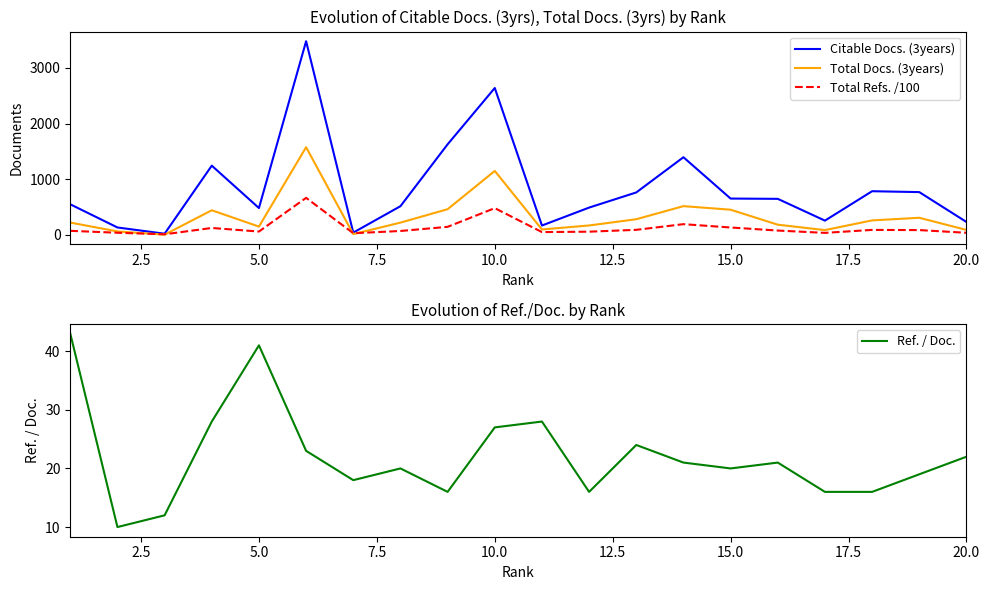

Where is the first local maximum for Ref. / Doc.?

5.0